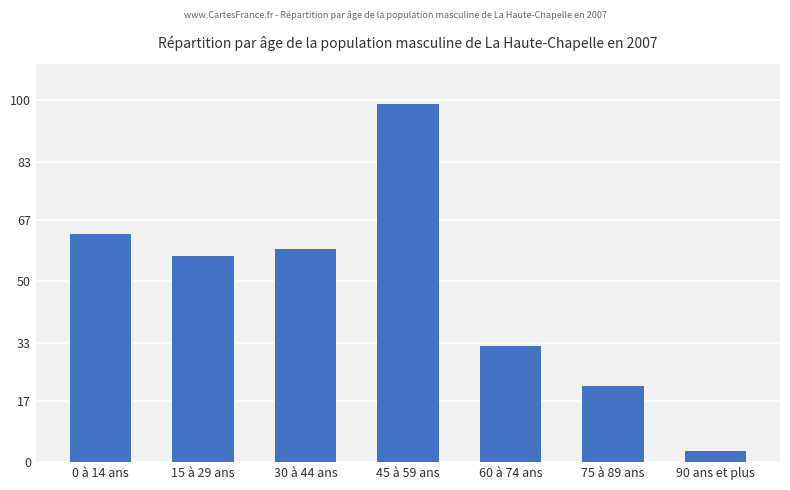

Reading right to left, what are all the values shown in this chart?

90 ans et plus=3	75 à 89 ans=21	60 à 74 ans=32	45 à 59 ans=99	30 à 44 ans=59	15 à 29 ans=57	0 à 14 ans=63